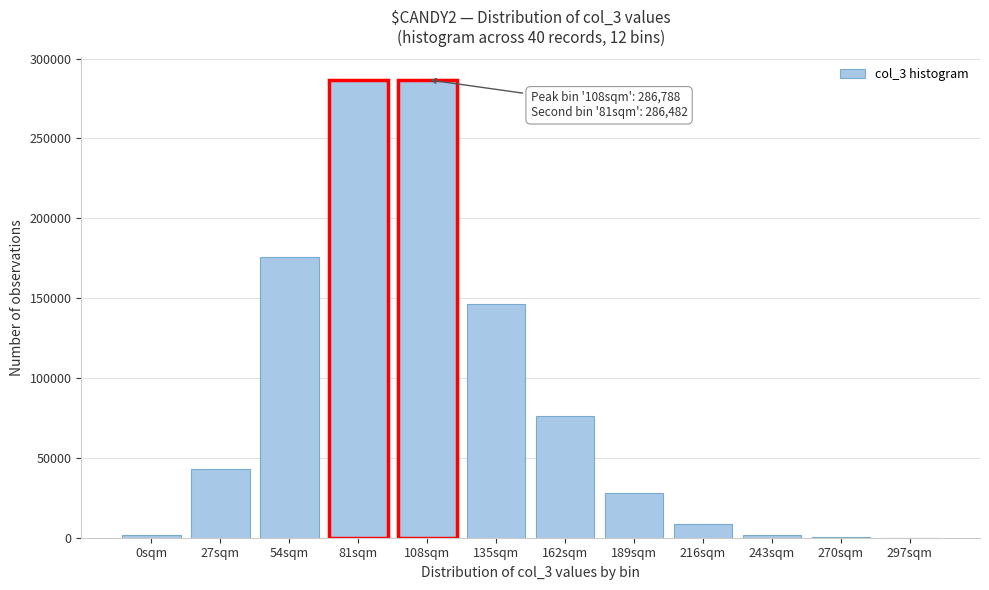

Between 189sqm and 54sqm, which is larger?

54sqm